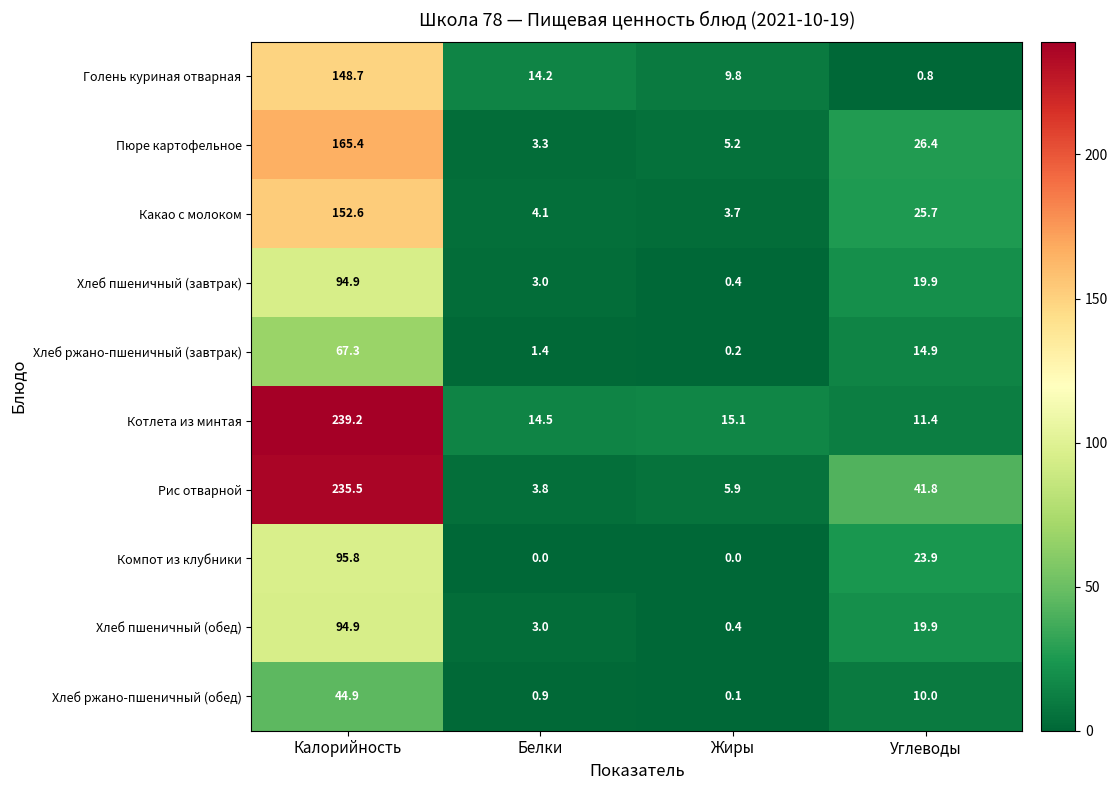

What is the spread (max minus min) of values at Белки?

14.5